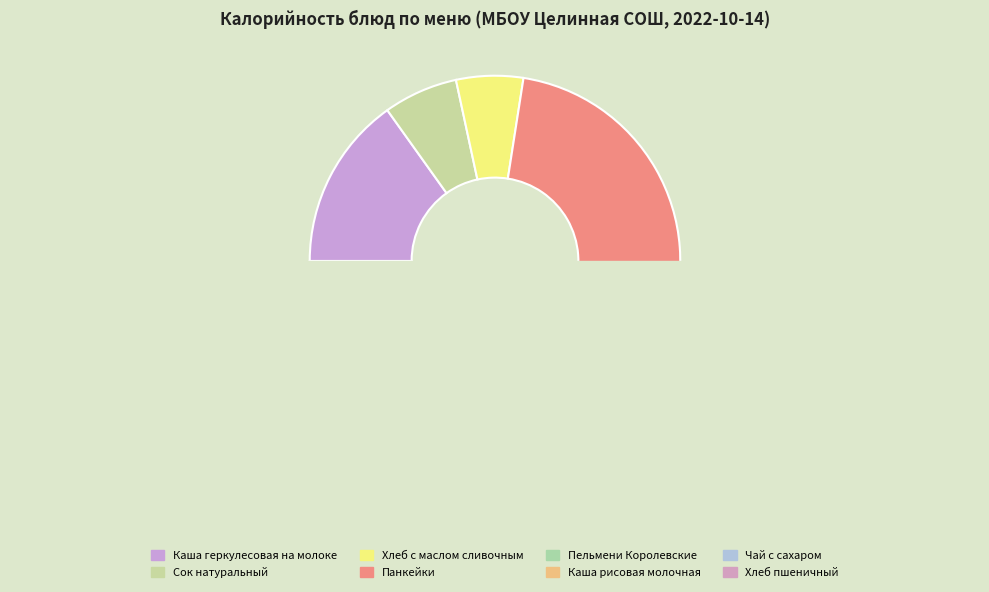

Does Чай с сахаром represent more than half of the total?

No